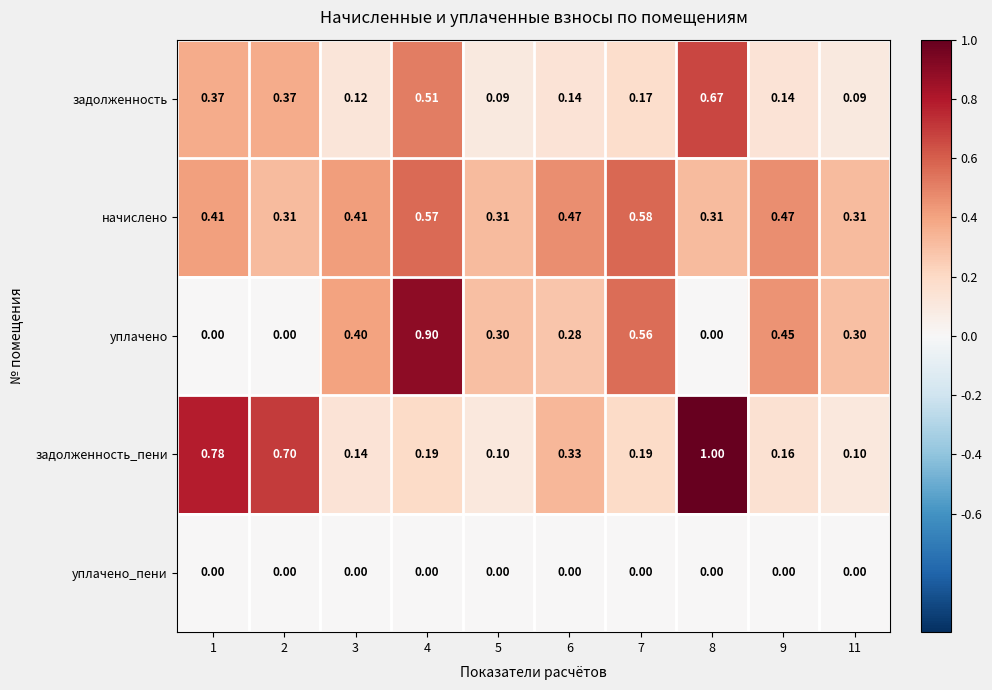

Is the value of задолженность at 2 greater than the value of уплачено at 9?

No